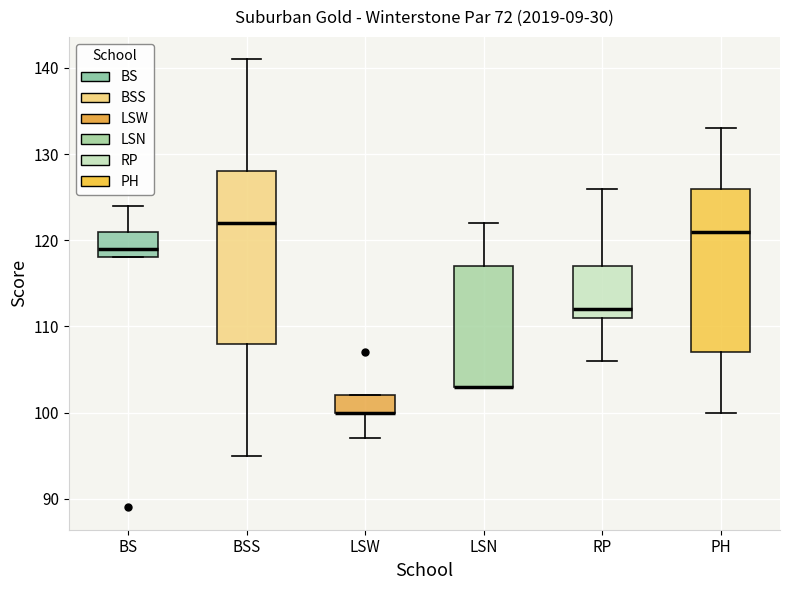

Where does the median line of the box for PH sit on the y-axis? The values are not printed on the chart, so give them approximately, as read against the axis.

121